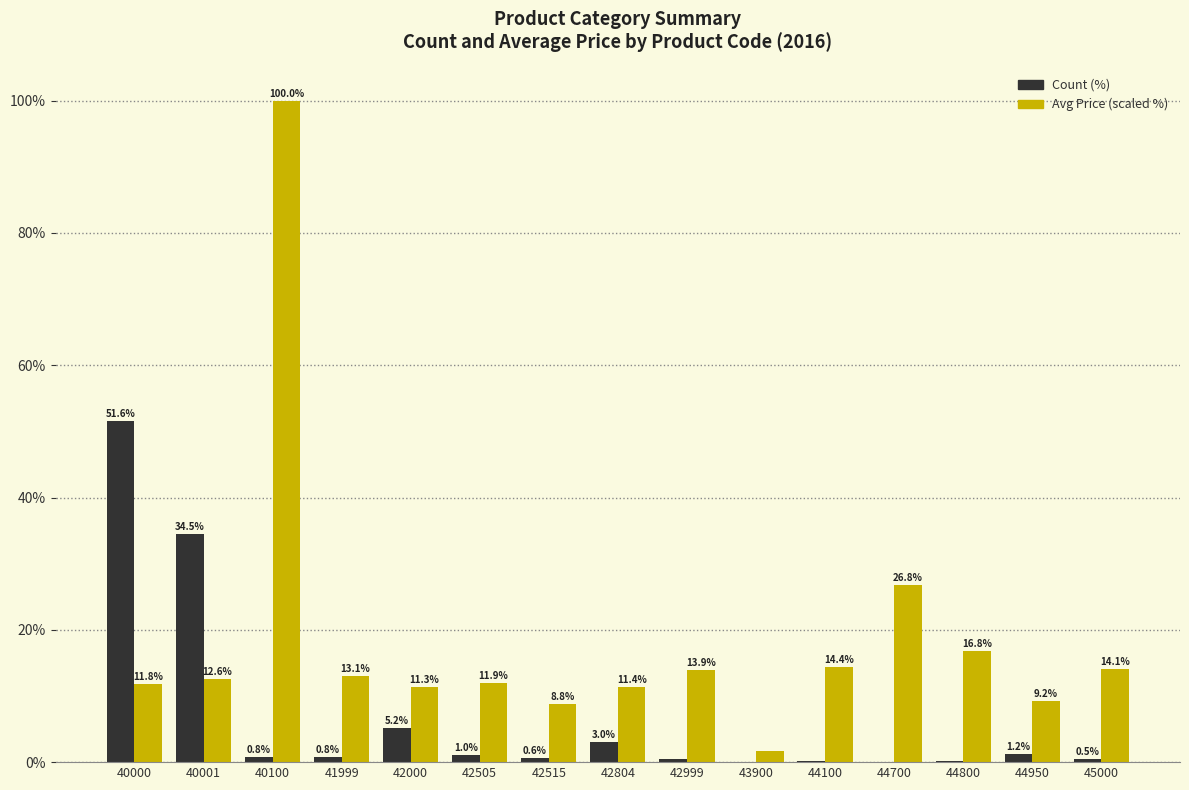

How many distinct data groups are displayed?

2